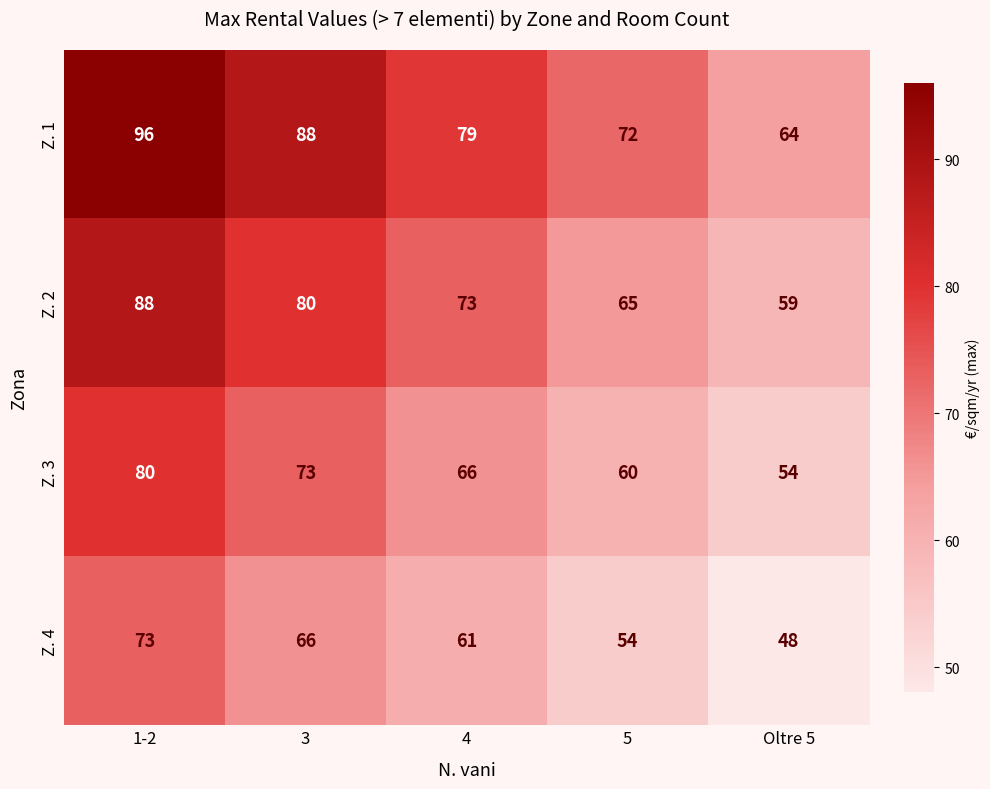

What is the sum of all Z. 2 values?

365